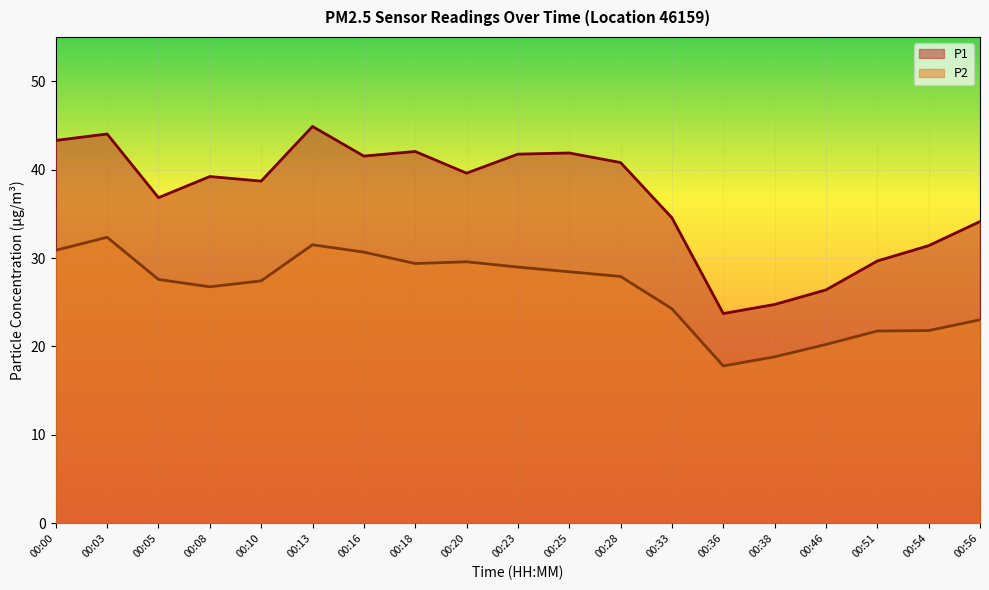

Which series has the largest total across all categories?

P1